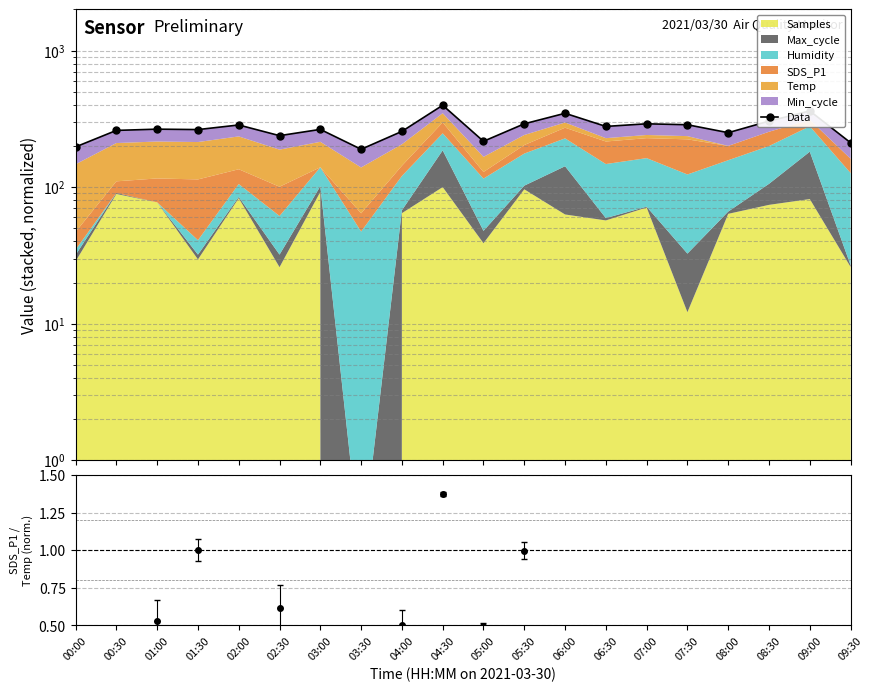

How many data points are less than 265?

10